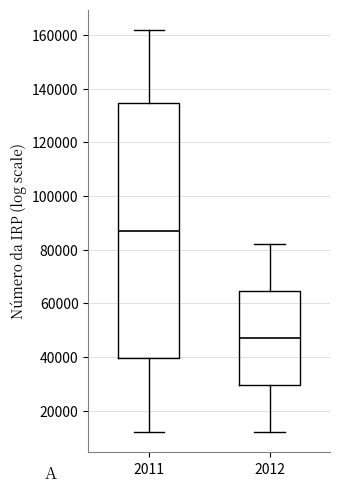

Where does the lower whisker of the box at x = 2011 end on the y-axis? The values are not printed on the chart, so give them approximately, as read against the axis.

12000